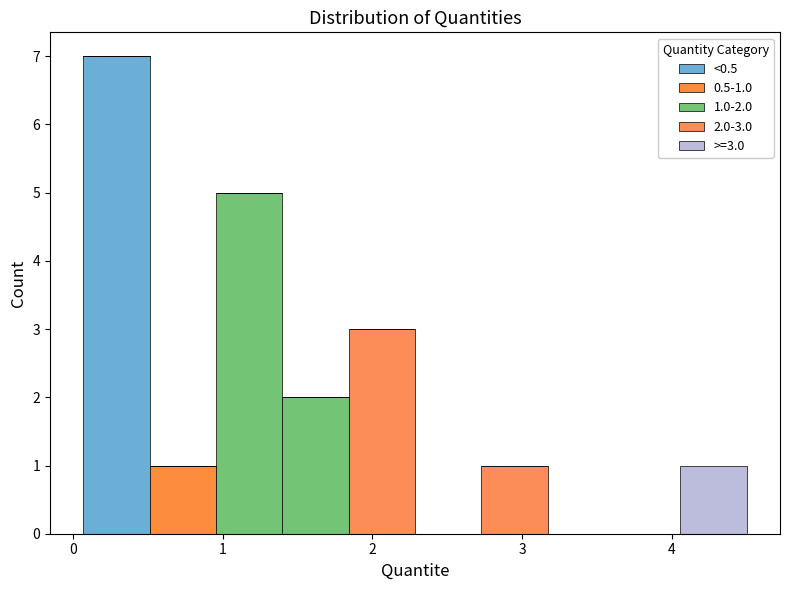

Which range on the x-axis has the tallest stacked bar (by total height)?

0.1 to 0.5